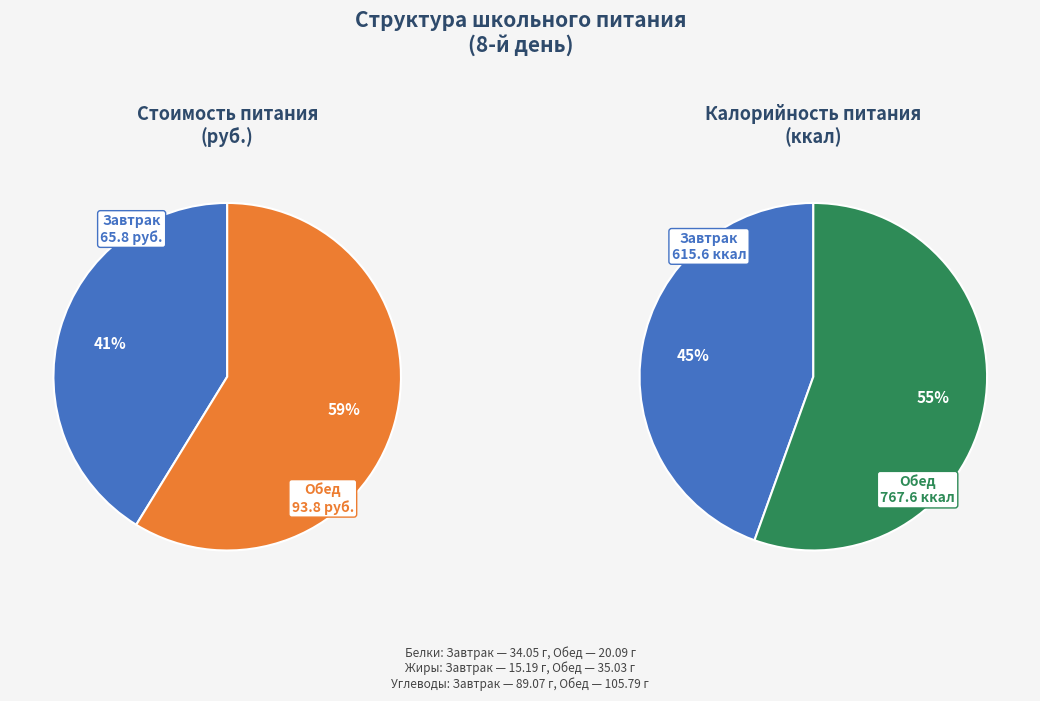

Which slice represents more than half of the pie?

Обед